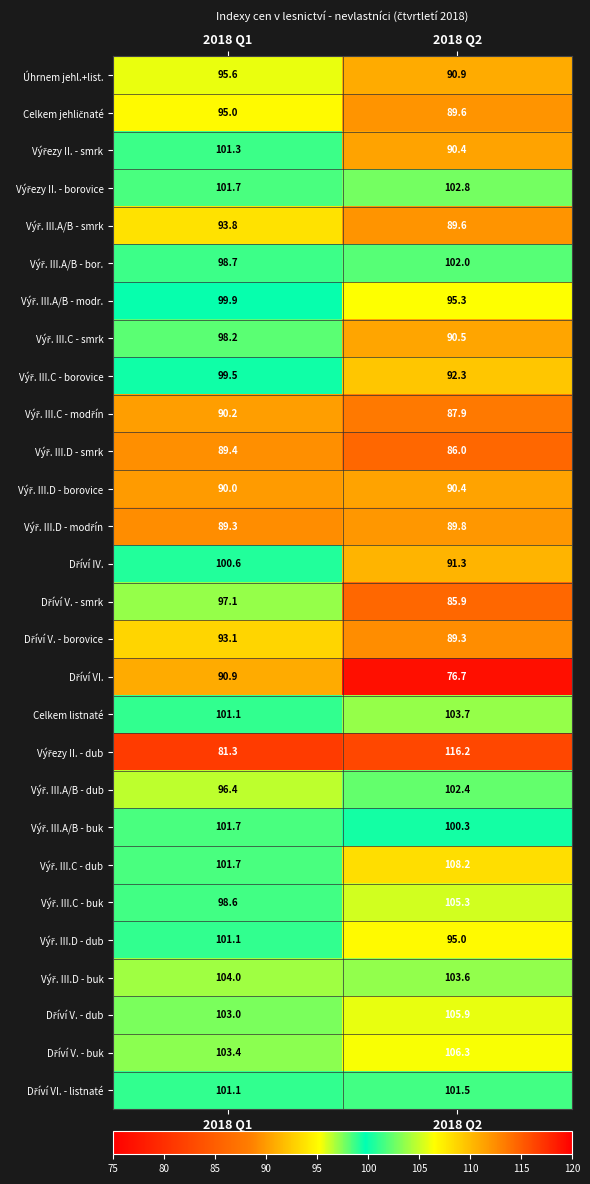

Which category has the lowest value across all series?

2018 Q2